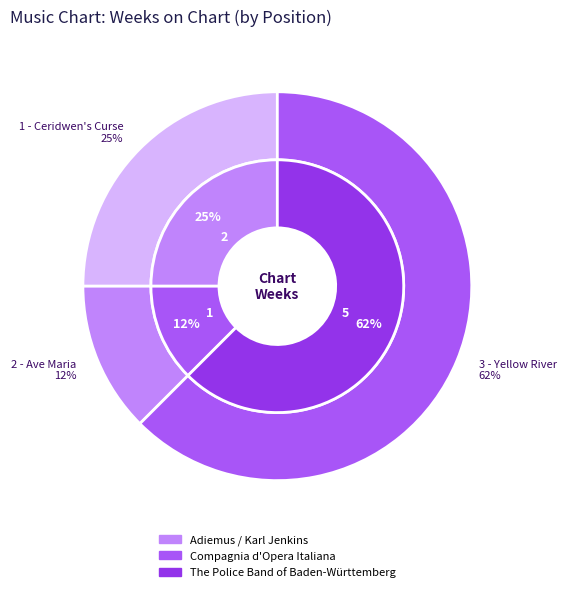

Rank the categories by value from highest to lowest.

3 - Yellow River, 1 - Ceridwen's Curse, 2 - Ave Maria